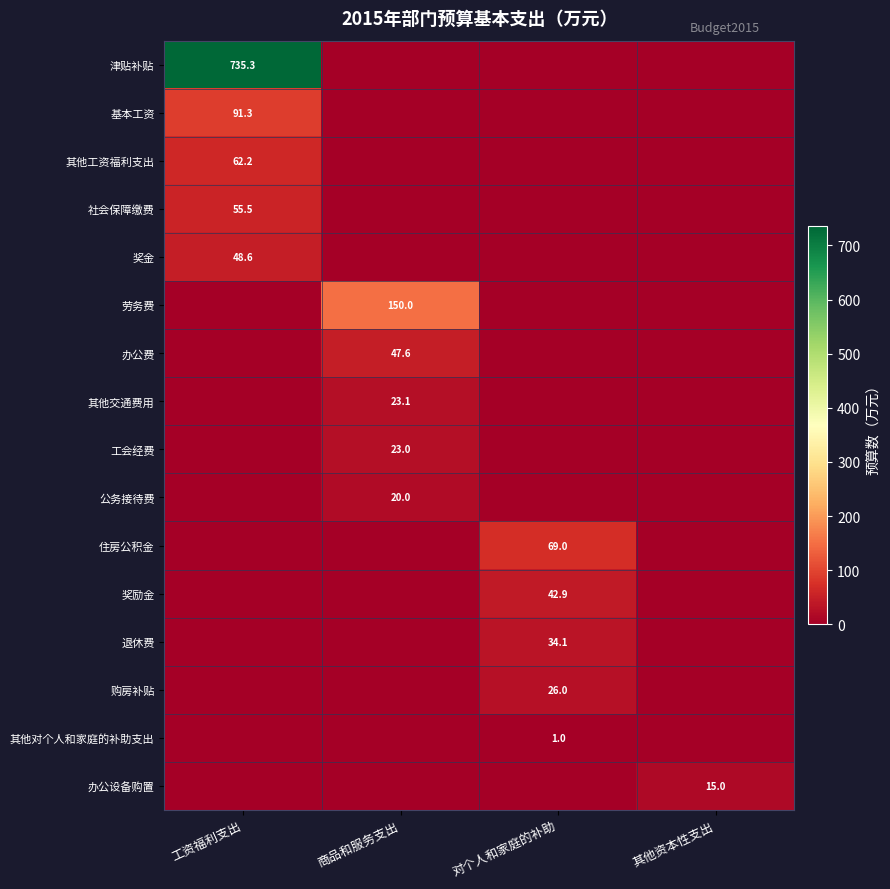

Is it true that 住房公积金 equals 69.0 at 对个人和家庭的补助?

True